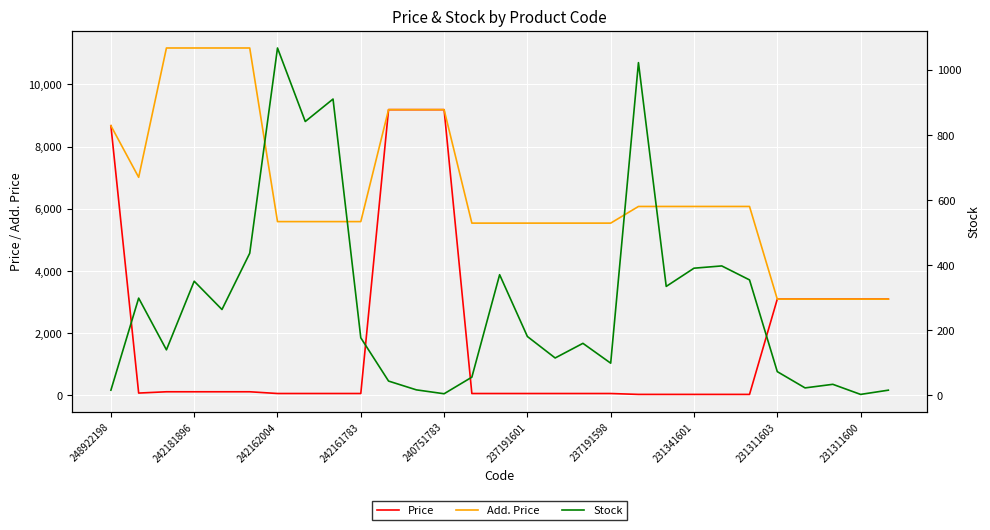

Between 13 and 19, which is larger?

13